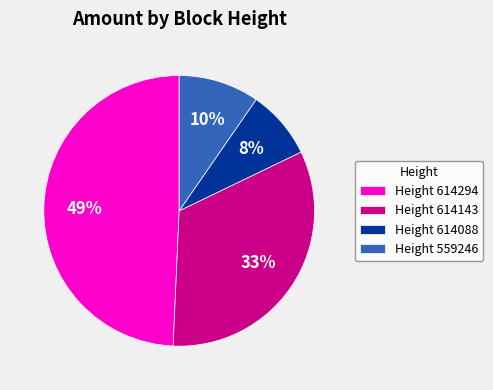

Is it true that Height 559246 is 10% of the pie?

True